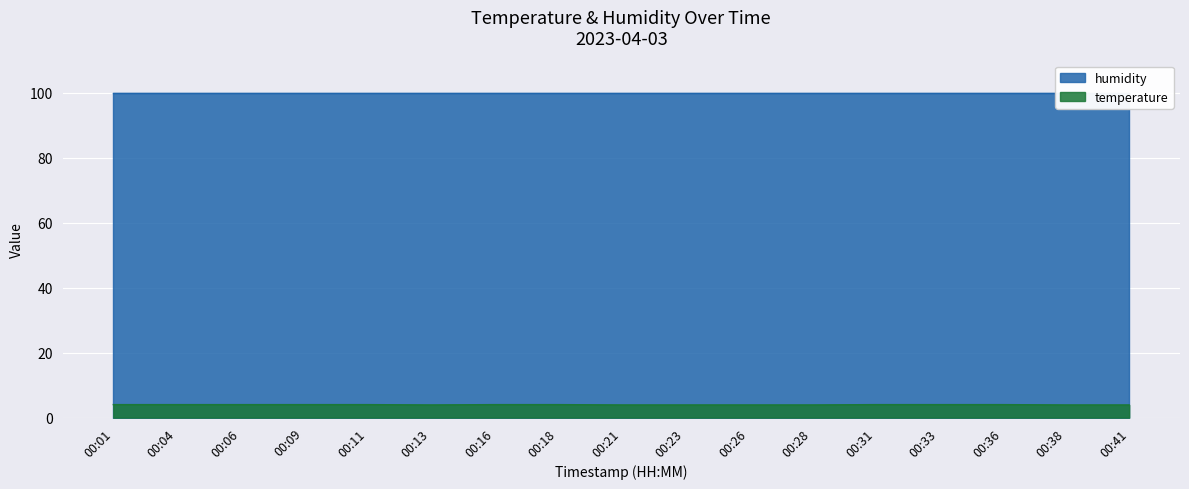

At which category does the chart reach its peak across all series?

00:01